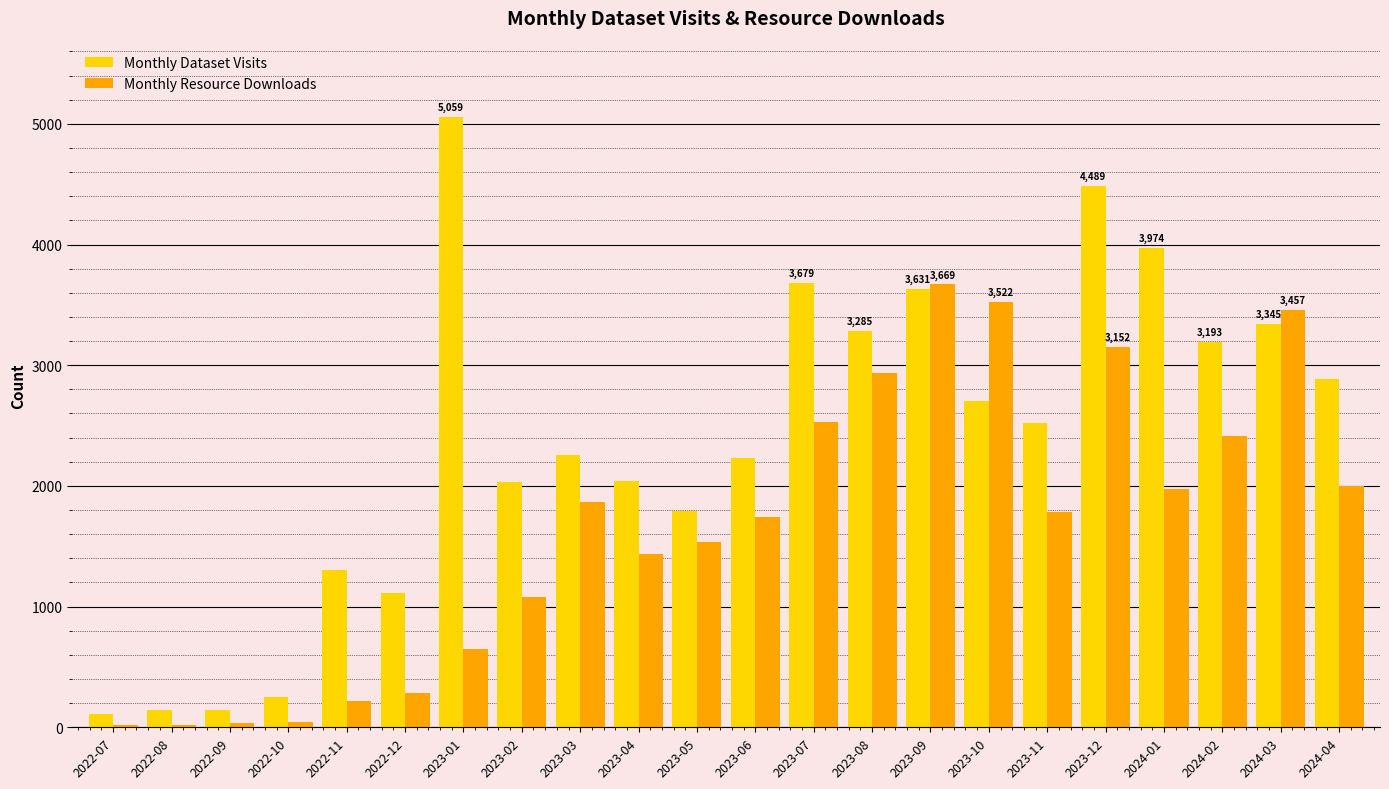

Where does the Monthly Resource Downloads series first go above 1784?

2023-03